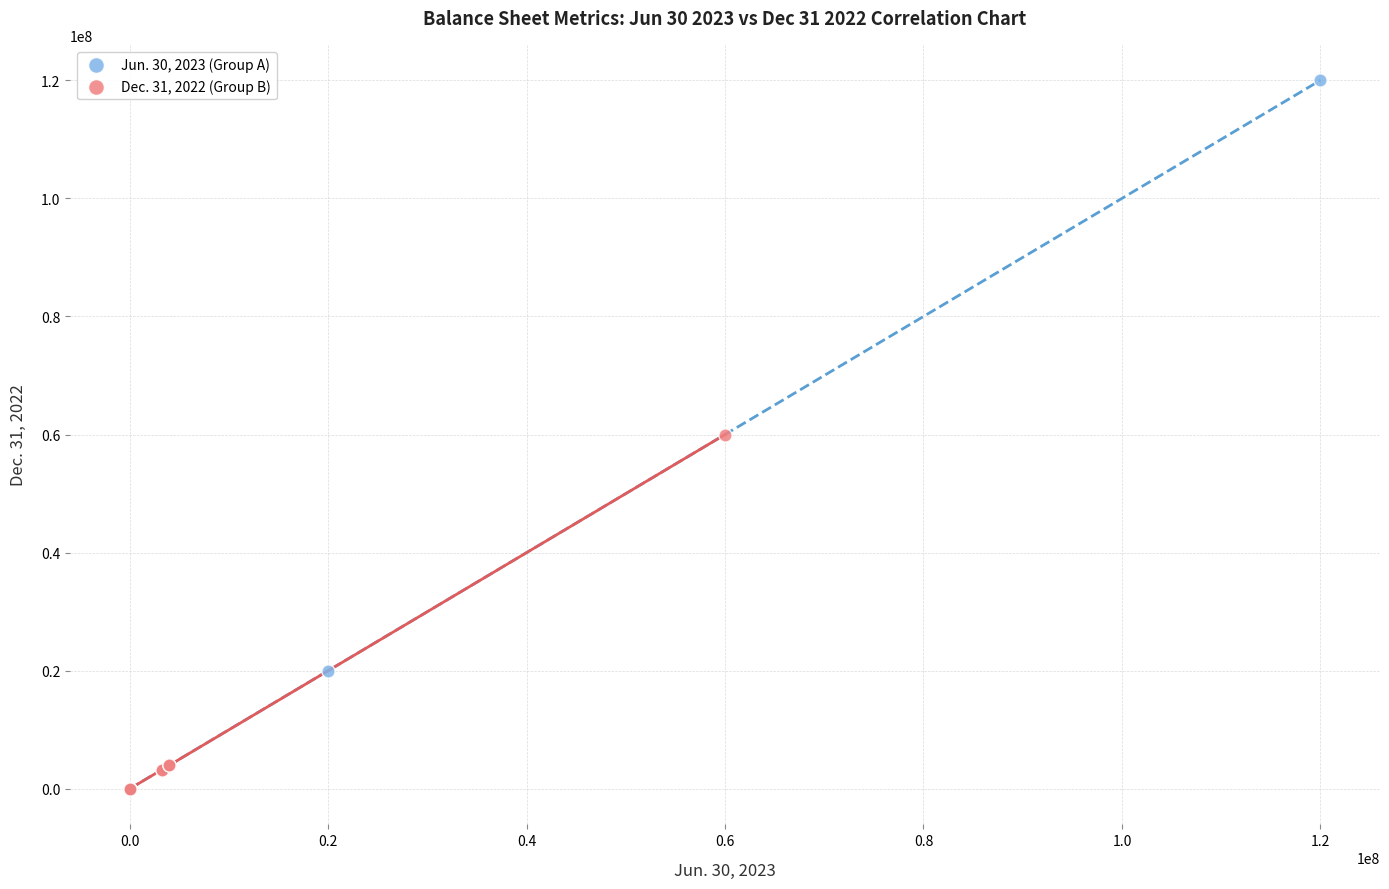

Which series reaches the maximum Y coordinate?

Jun. 30, 2023 (Group A)